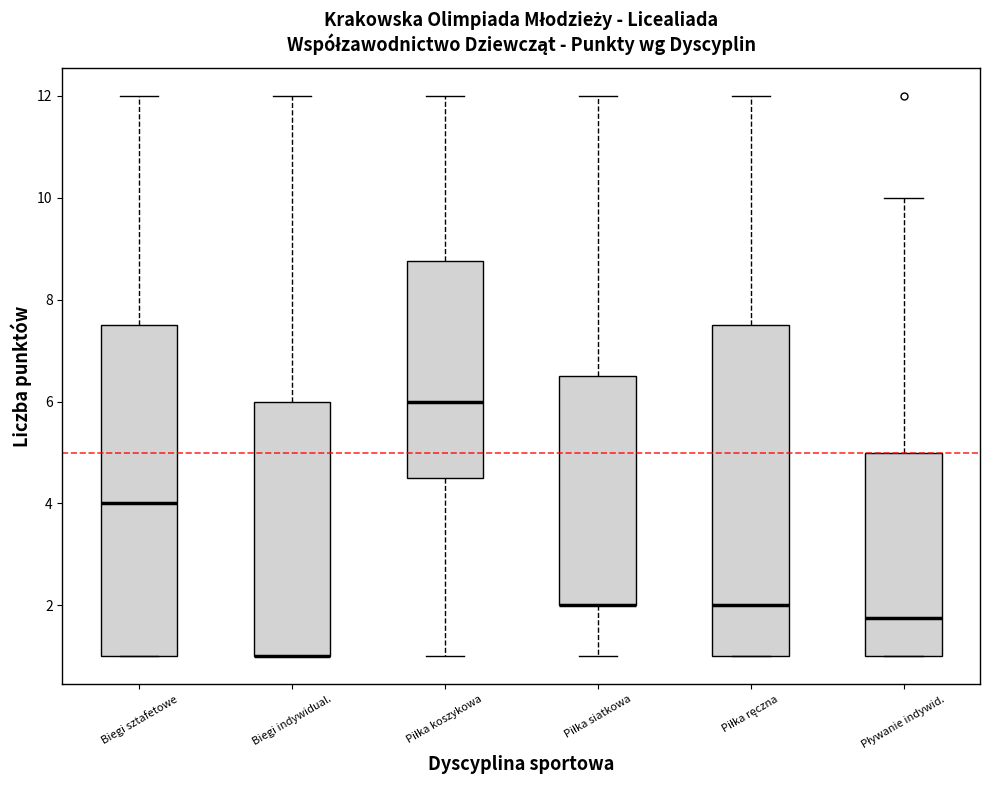

Reading left to right, read every box against the y-axis: the position of its median line, the range the box covers, and the ends of its whiskers. The values are not printed on the chart, so give them approximately, as read against the axis.

Biegi sztafetowe: median 4.0, box 1.0 to 7.6, whiskers 1.0 to 12.0
Biegi indywidual.: median 1.0 (drawn on the box's lower edge), box 1.0 to 6.0, whiskers 1.0 to 12.0
Piłka koszykowa: median 6.0, box 4.6 to 8.8, whiskers 1.0 to 12.0
Piłka siatkowa: median 2.0 (drawn on the box's lower edge), box 2.0 to 6.6, whiskers 1.0 to 12.0
Piłka ręczna: median 2.0, box 1.0 to 7.6, whiskers 1.0 to 12.0
Pływanie indywid.: median 1.8, box 1.0 to 5.0, whiskers 1.0 to 10.0